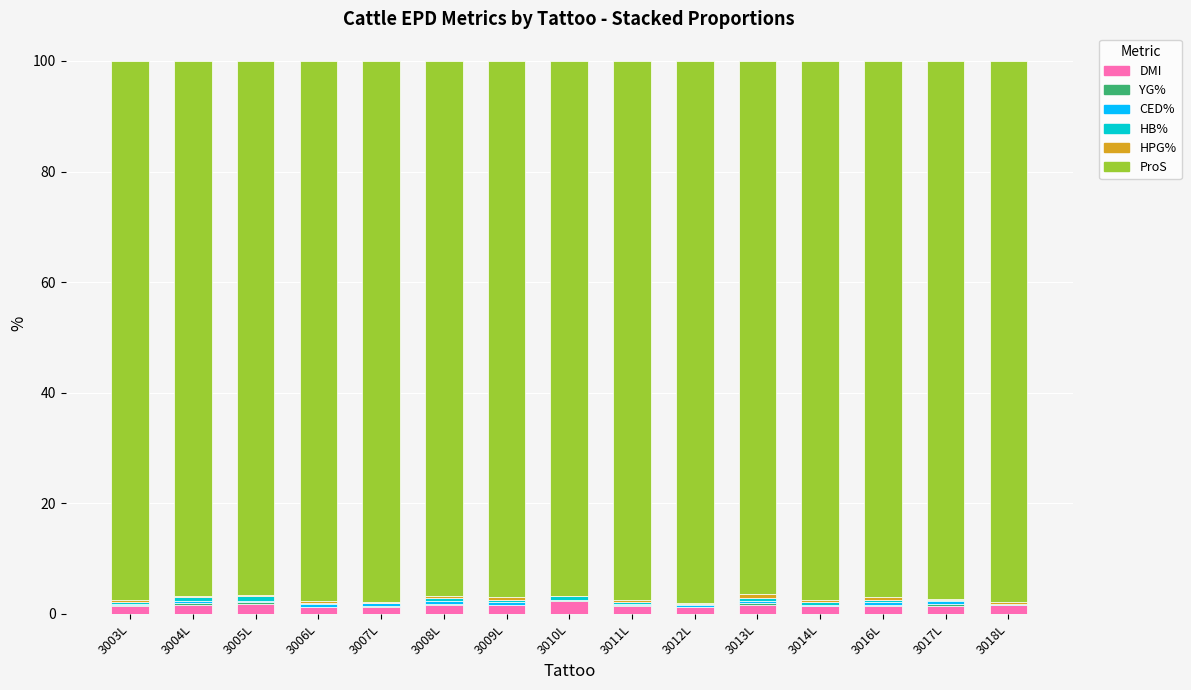

What is the maximum value for DMI?

2.3